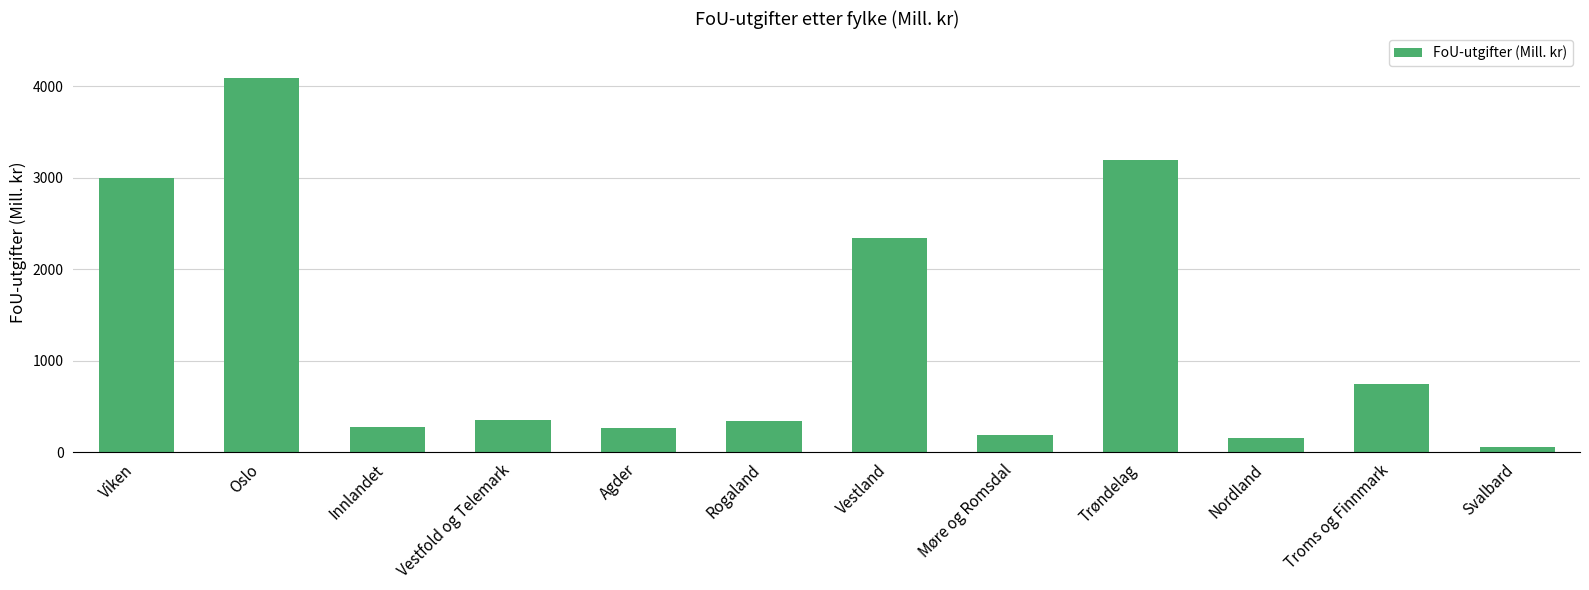

At which category does the chart reach its peak across all series?

Oslo